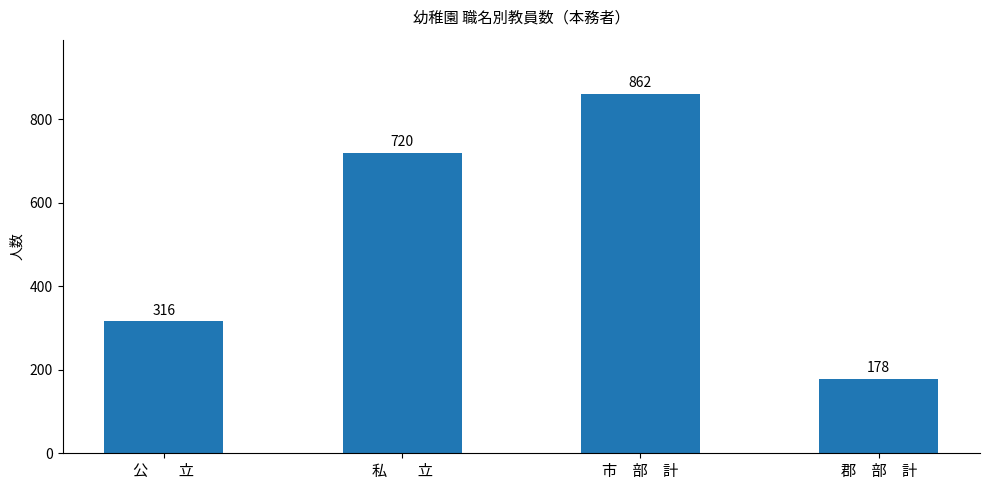

Reading left to right, list all the values displayed in this chart.

公　　立=316	私　　立=720	市　部　計=862	郡　部　計=178